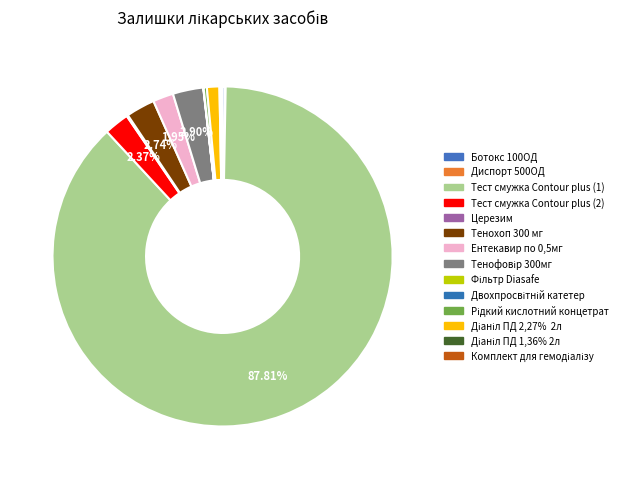

Which slice represents more than half of the pie?

Тест смужка Contour plus (1)